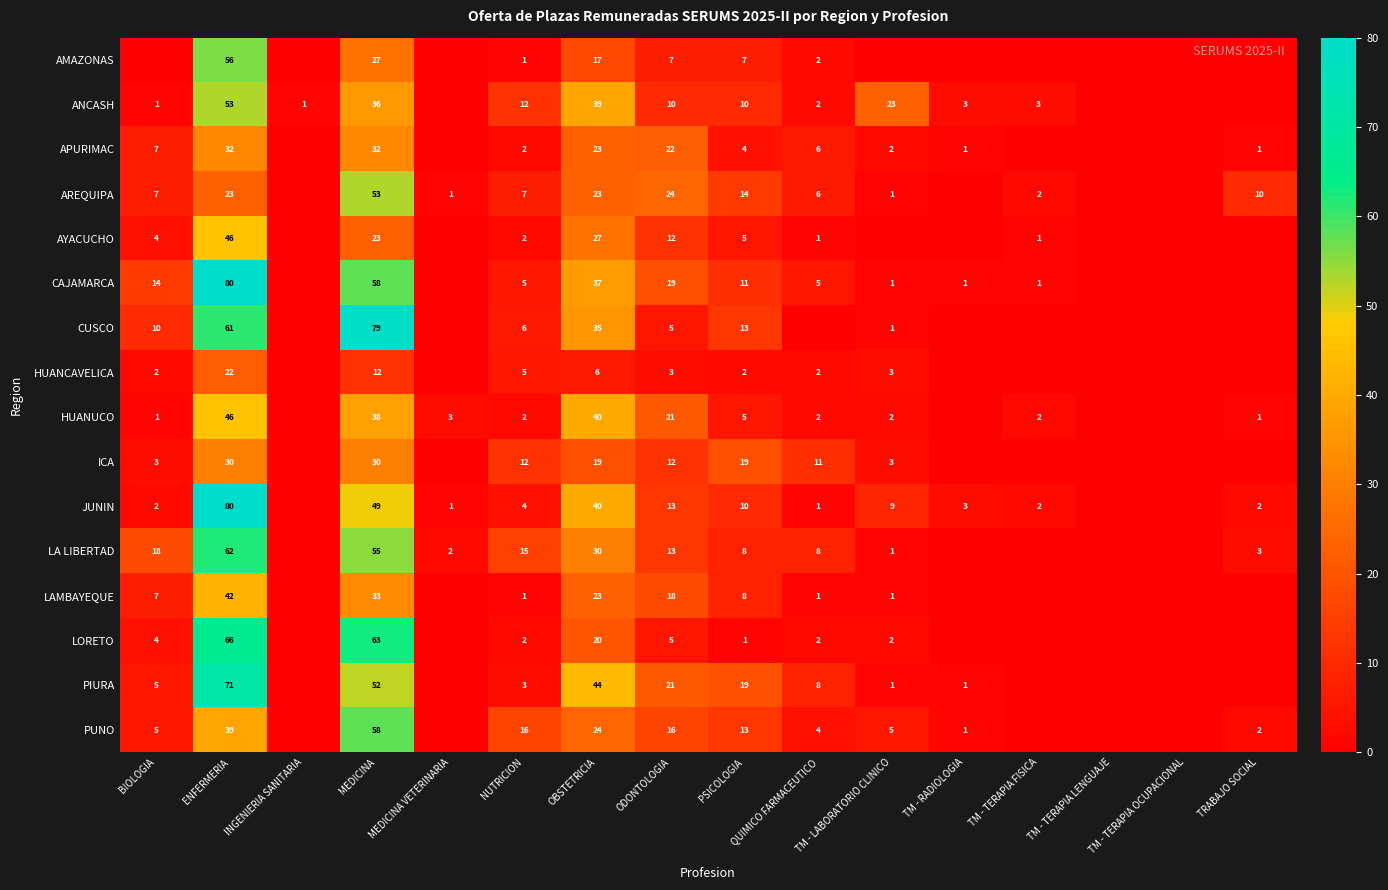

The value of HUANUCO at MEDICINA is 38. True or false?

True